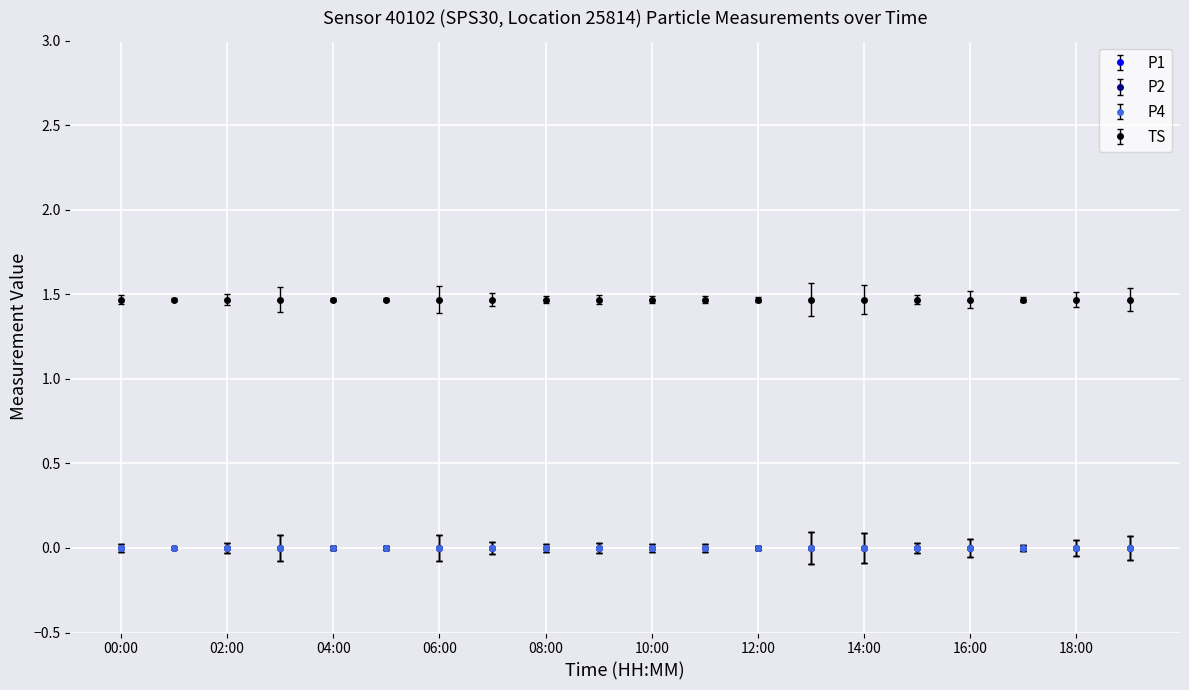

What is the label of the 19th point from the right?

01:00